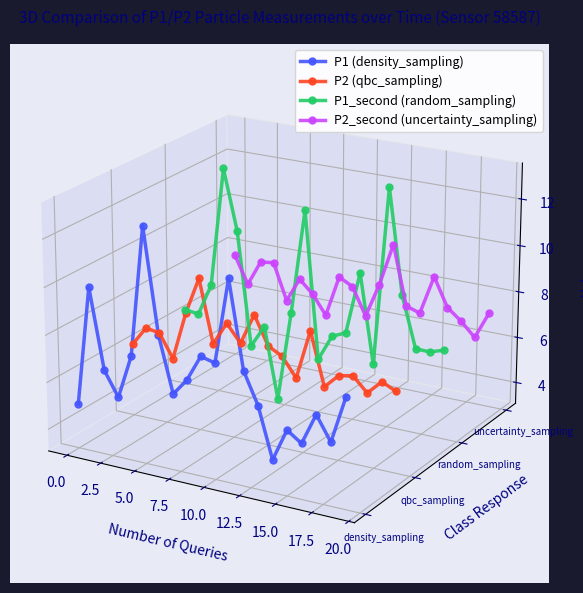

Rank the series by their average value, from highest to lowest.

P2_second (uncertainty_sampling), P1_second (random_sampling), P2 (qbc_sampling), P1 (density_sampling)